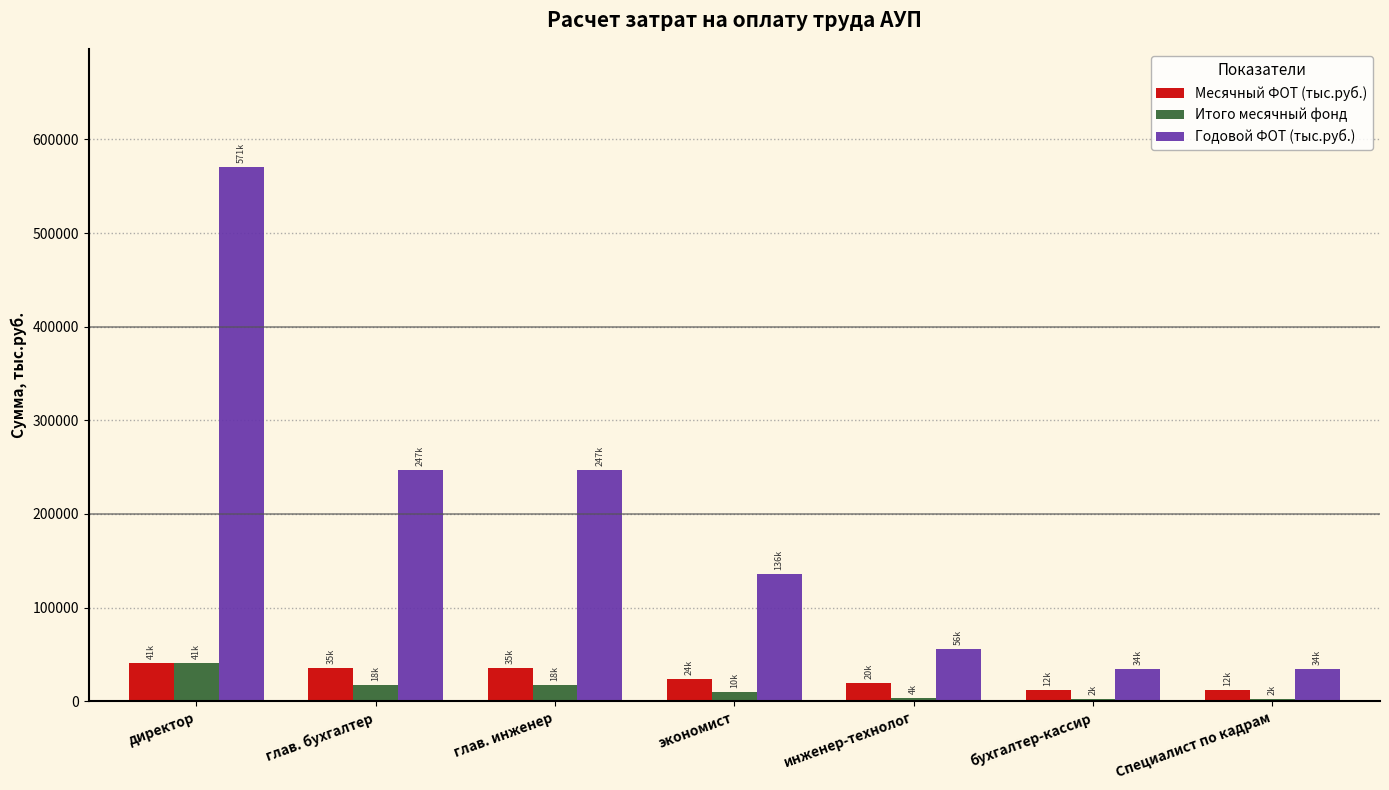

What is the greatest value displayed?

570758.1